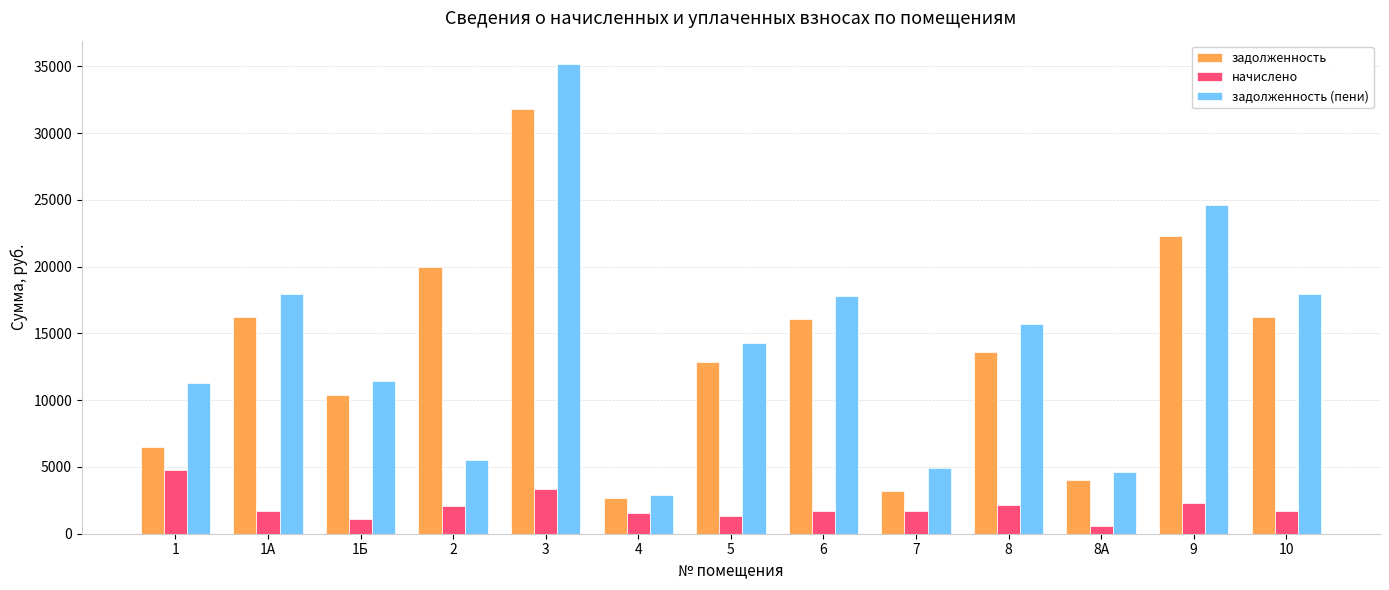

At 10, list the series in order from smallest to largest.

начислено, задолженность, задолженность (пени)